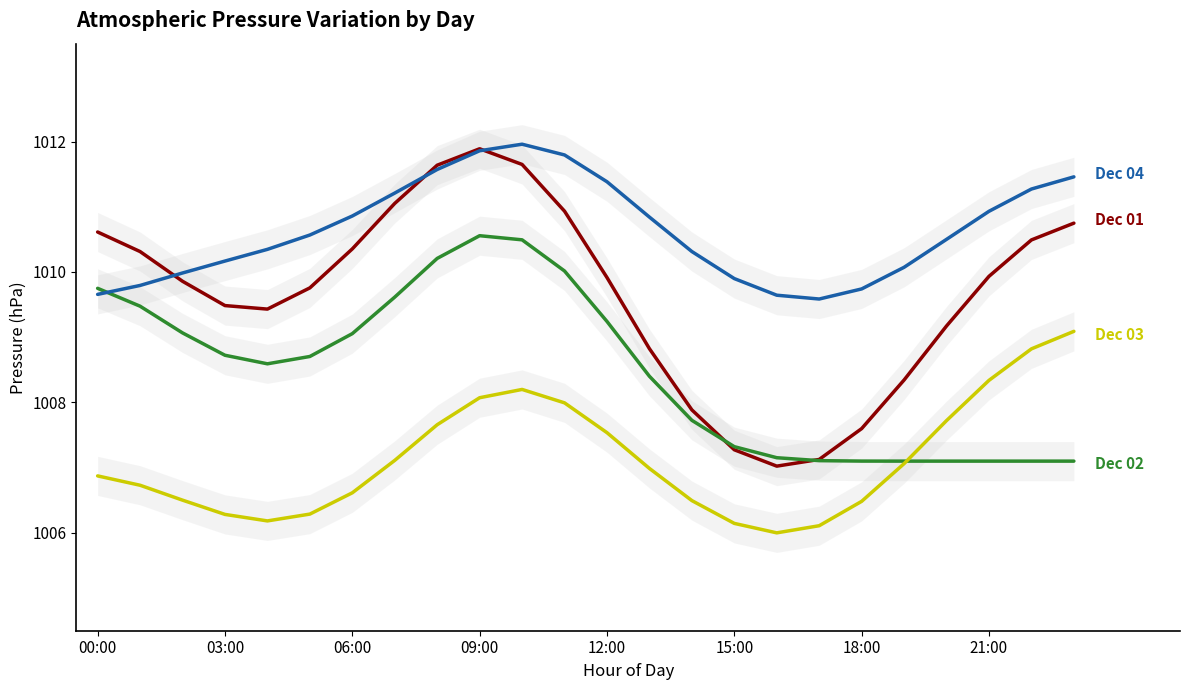

At which label does Dec 01 reach its peak?

09:00